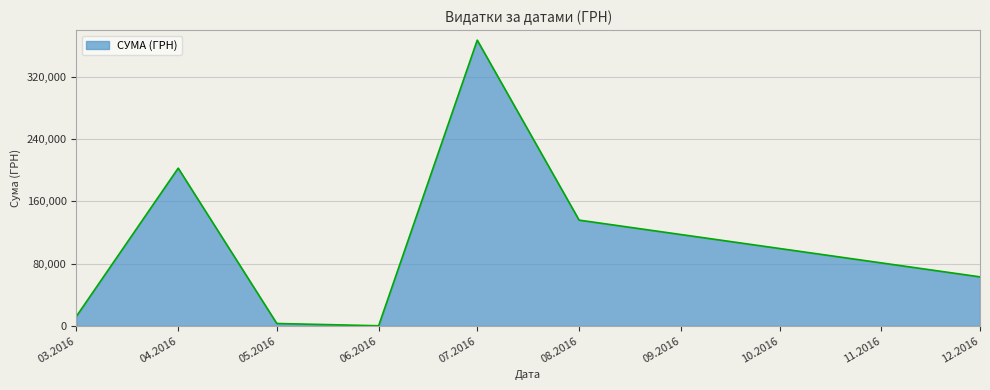

Which label corresponds to the largest value in the chart?

07.2016